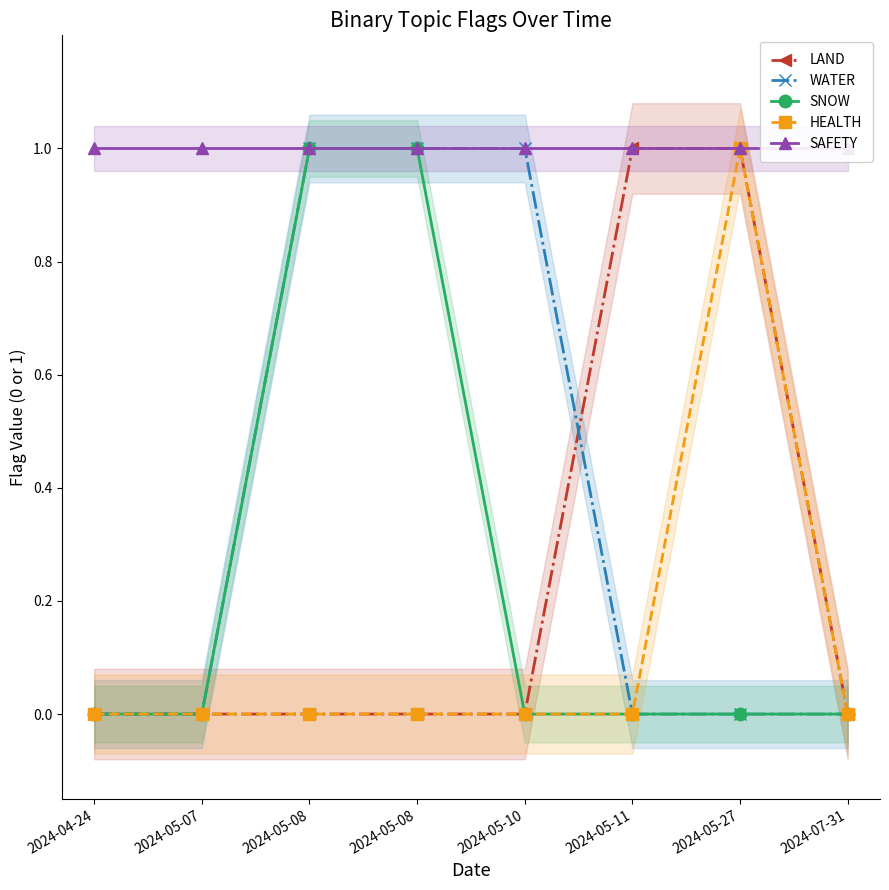

List the series in order of their peak value, lowest first.

LAND, WATER, SNOW, HEALTH, SAFETY